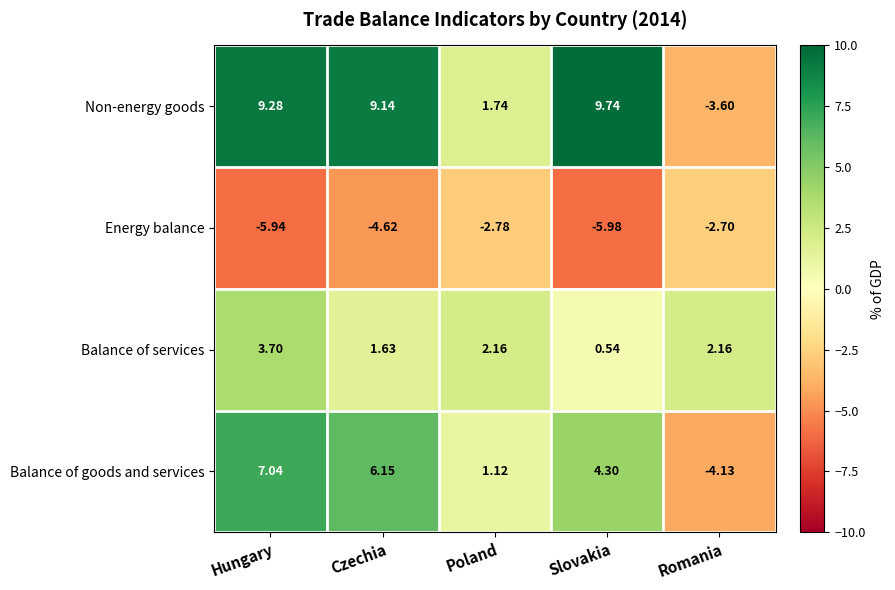

Between Poland and Romania, which series saw the biggest shift?

Non-energy goods